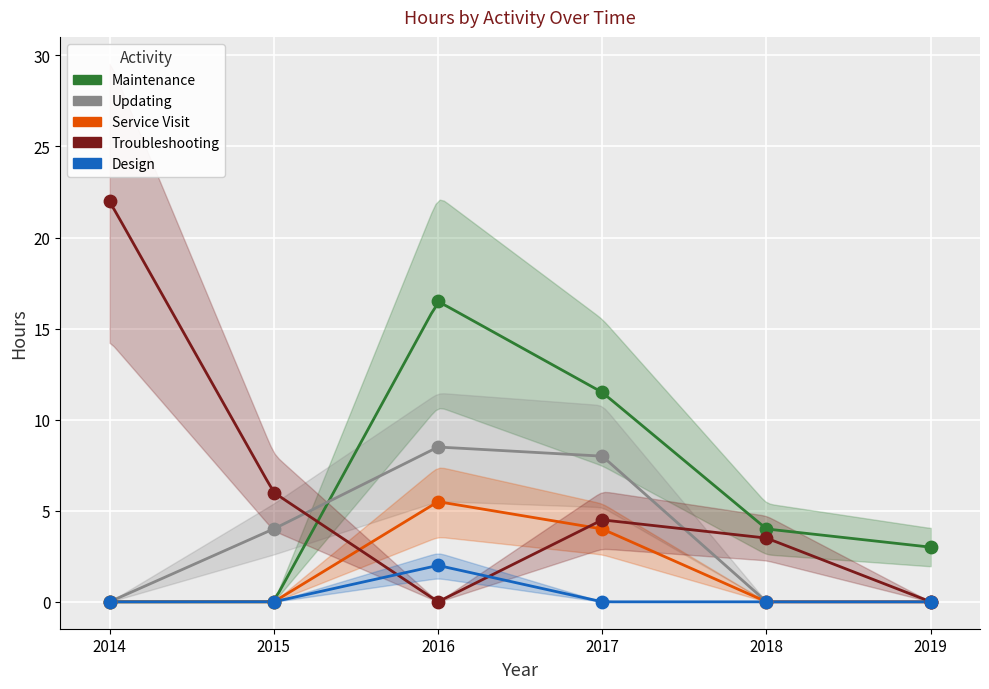

Across all series, what Y value is closest to 11?

11.5